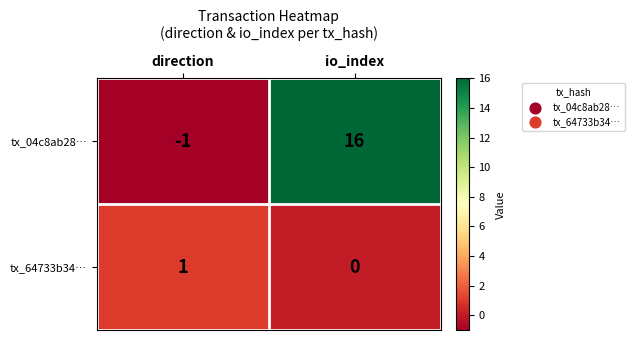

What is the total value across all series at io_index?

16